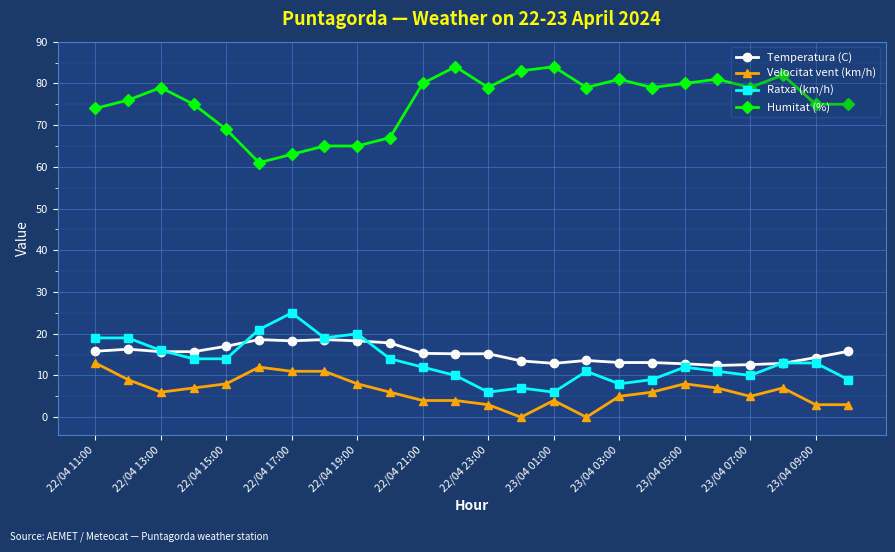

True or false: Velocitat vent (km/h) and Temperatura (C) cross at least once.

False